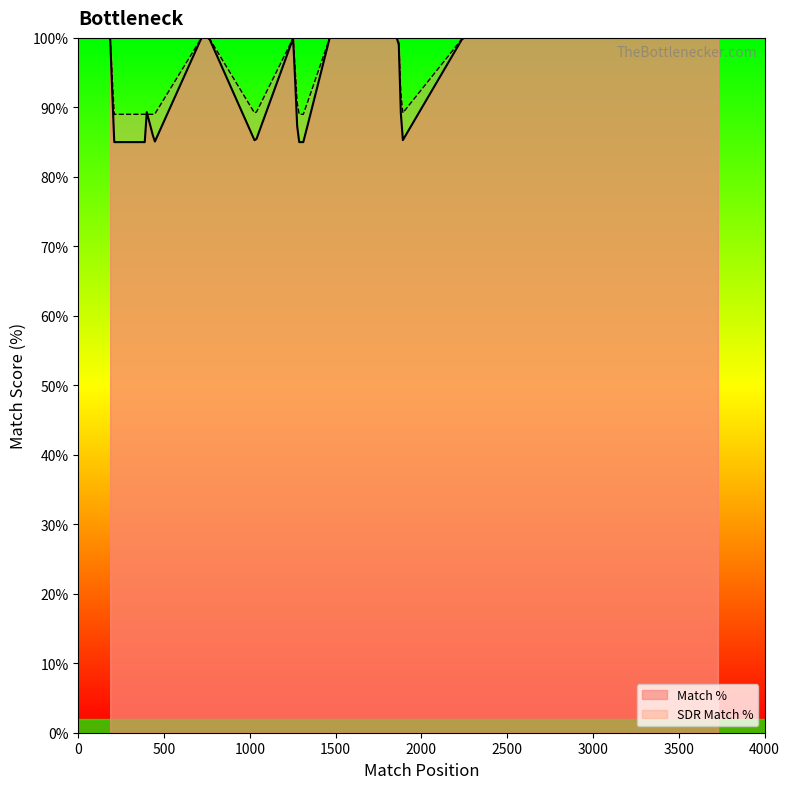

What is the label of the 7th point from the right?

1312